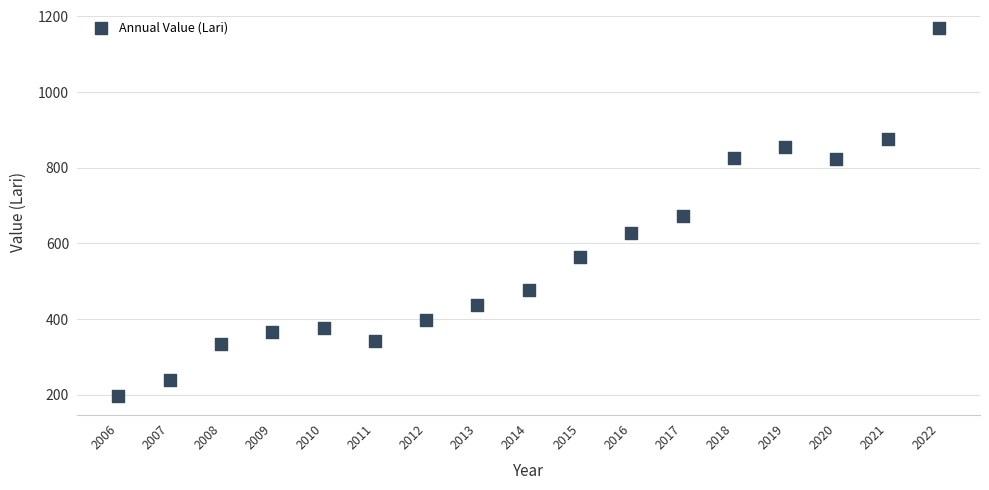

What is the range of Y values (max minus min)?

971.5